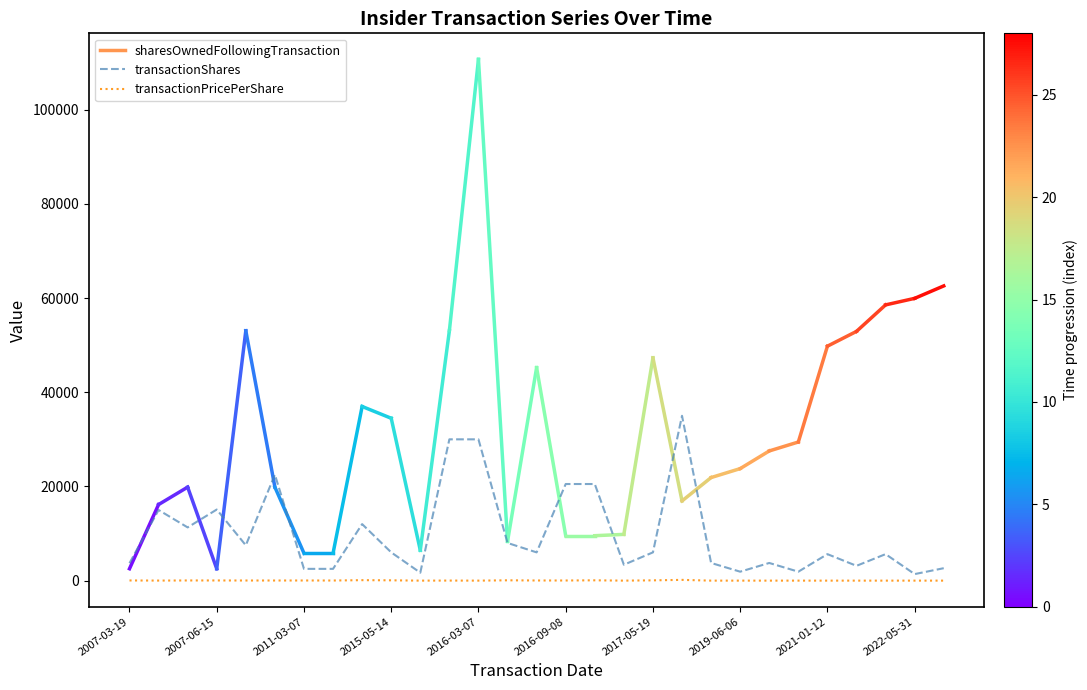

What is the maximum value shown in the chart?

35000.0